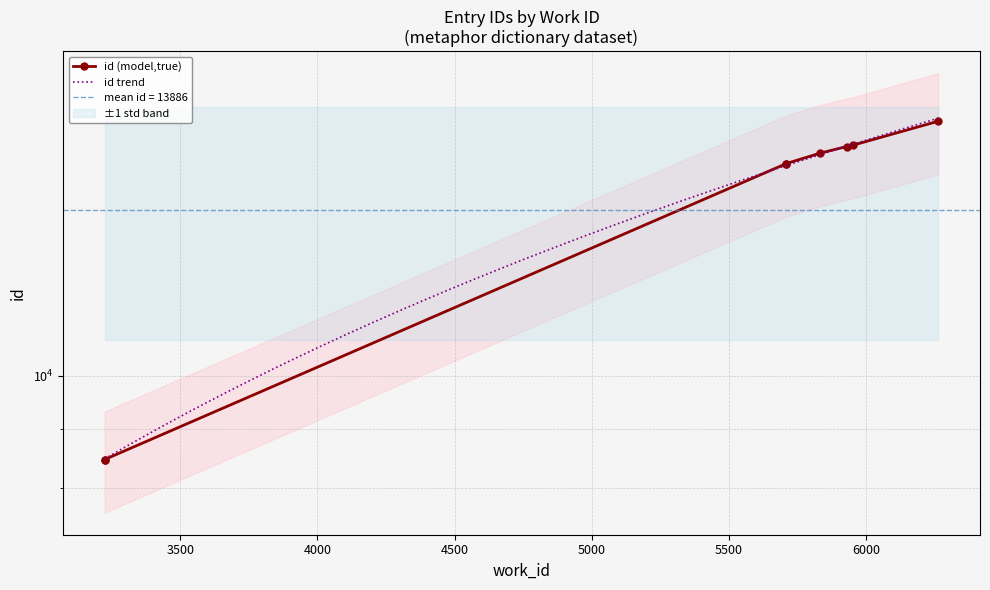

Which has a higher value, 5952 or 5930?

5952